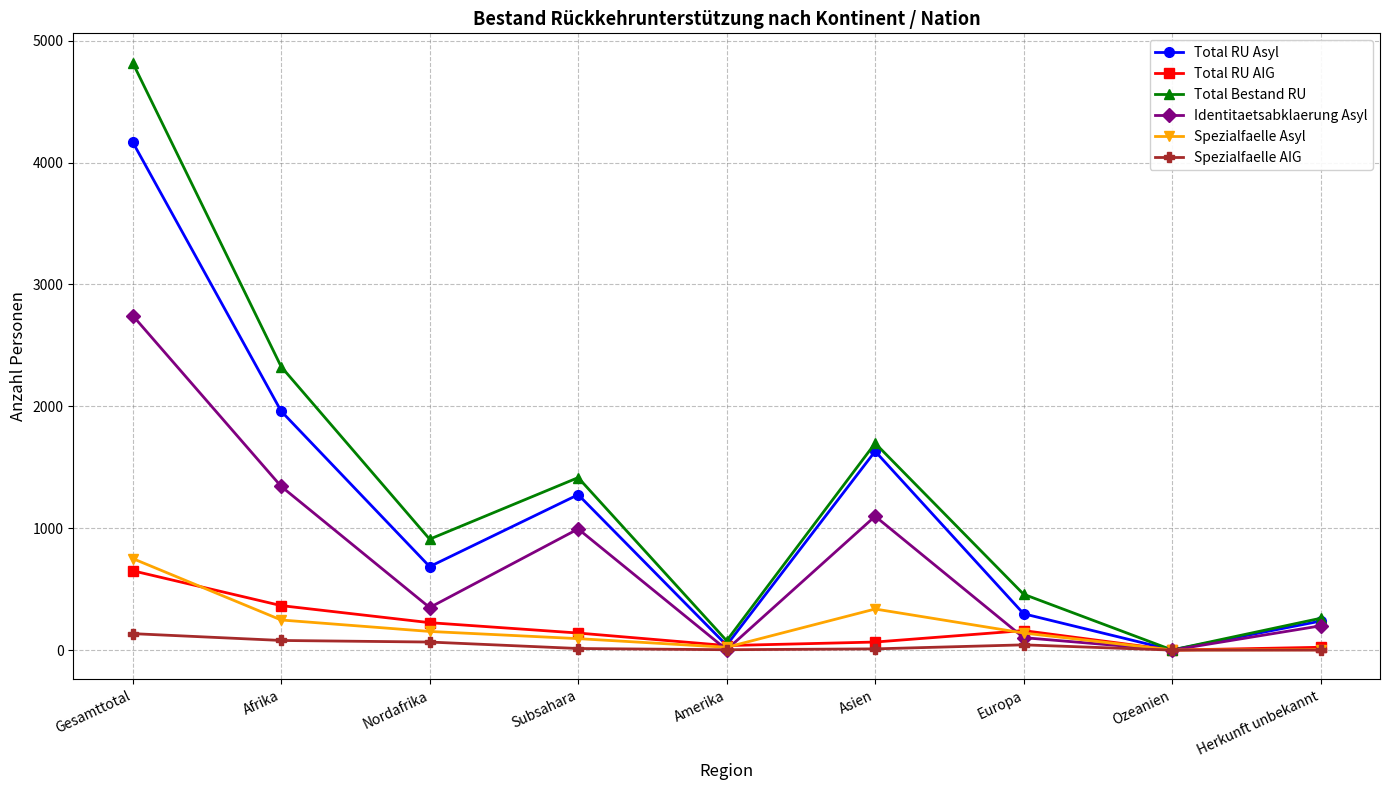

What is the greatest value displayed?

4819